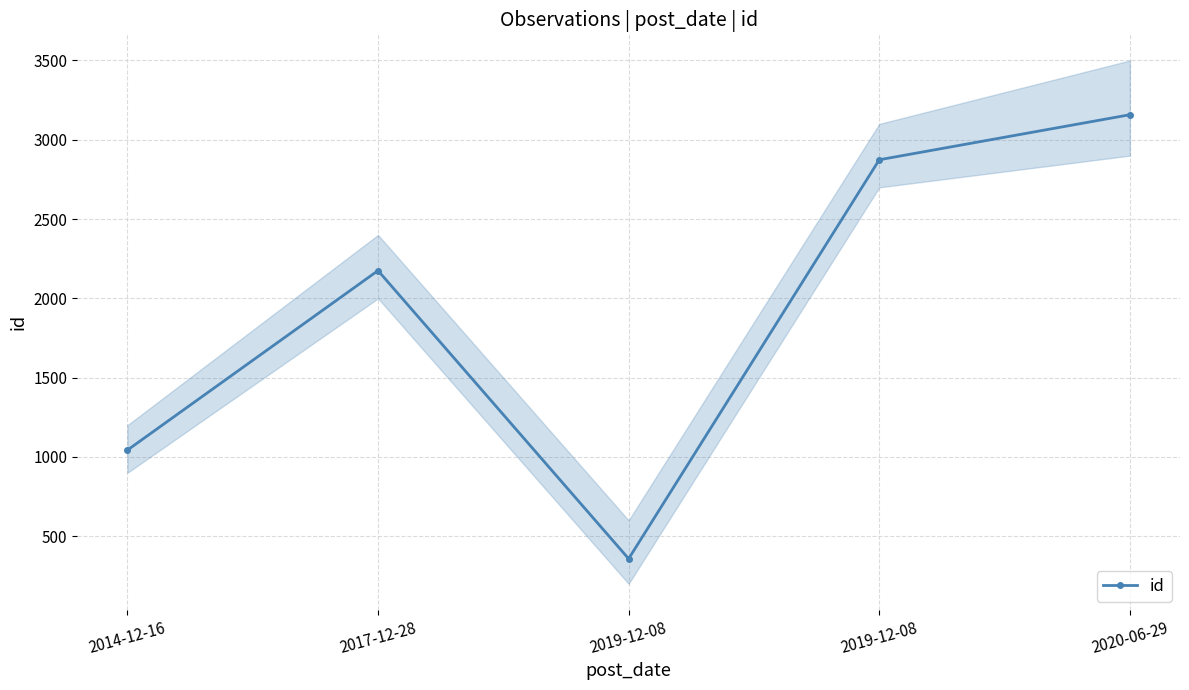

What is the average value?

1922